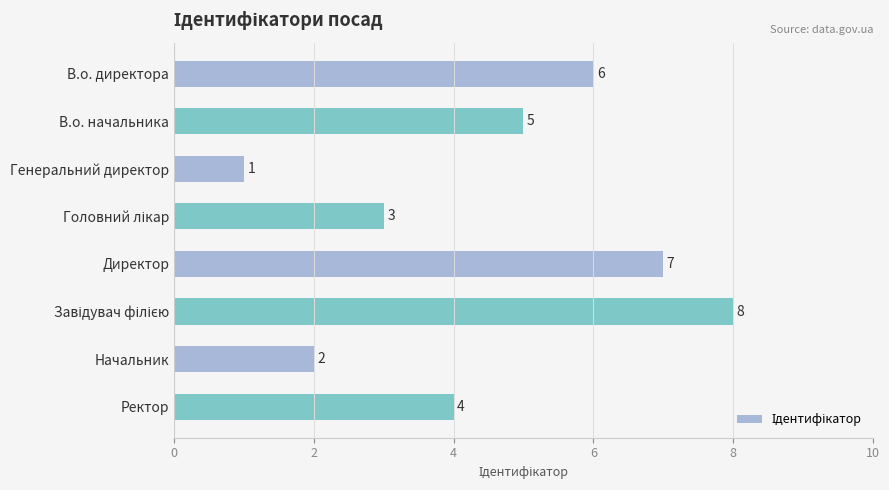

What is the value of the 4th bar from the top?

3